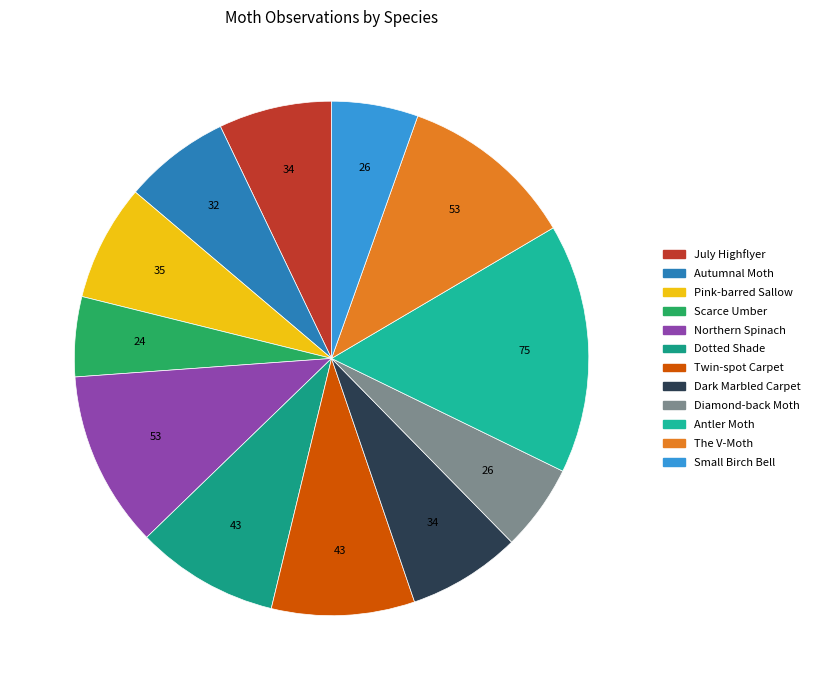

To the nearest percent, what is the average slice percentage?

8%